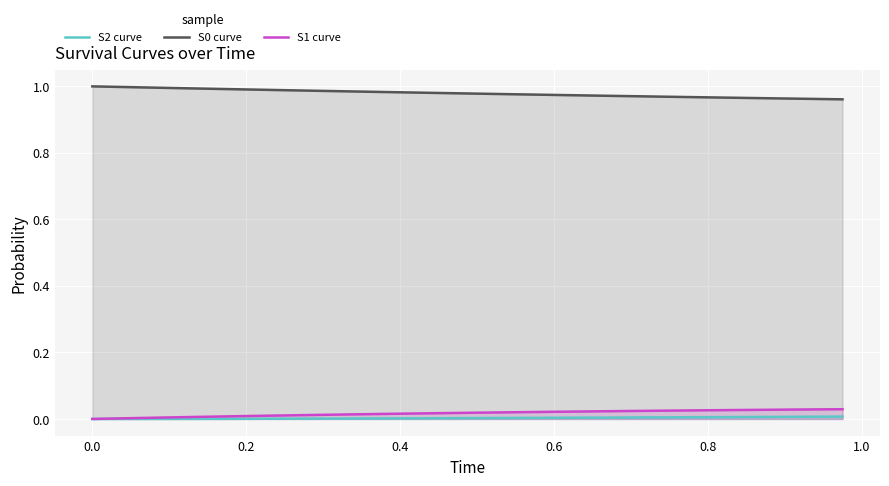

True or false: S0 curve and S1 curve cross at least once.

False